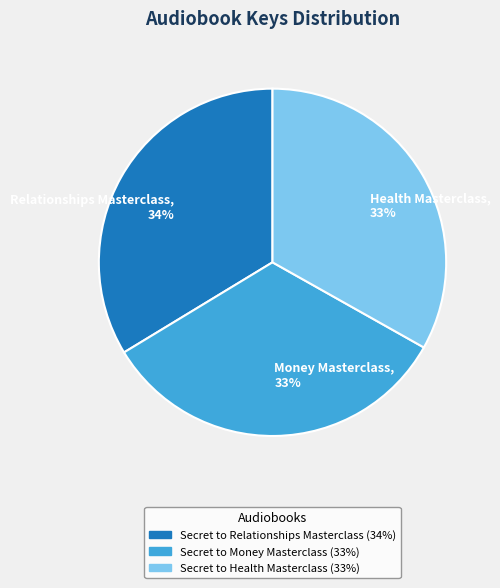

To the nearest percent, what is the combined percentage of Secret to Money Masterclass and Secret to Relationships Masterclass?

67%